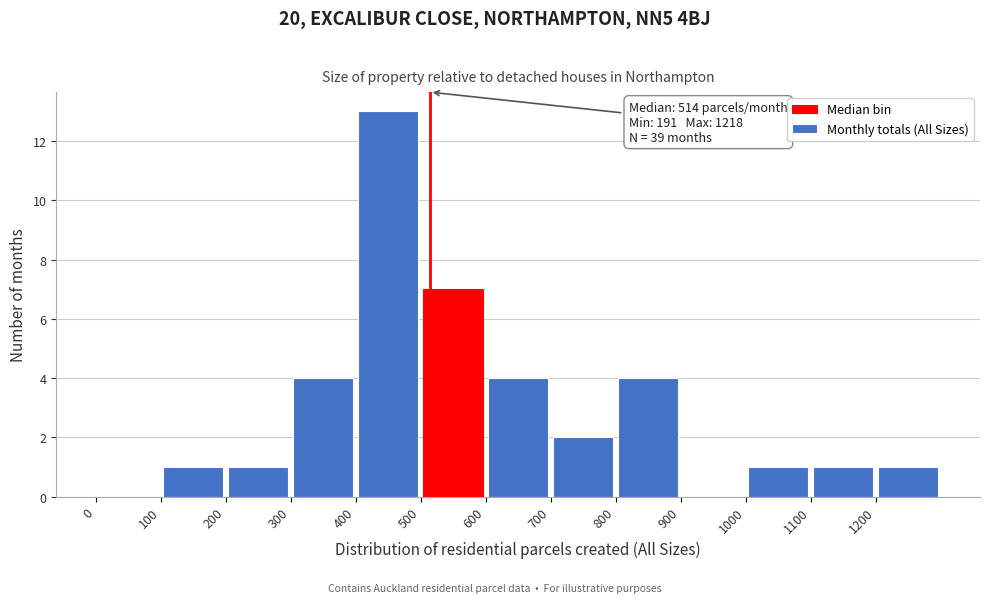

Over which range of the x-axis is the bar tallest?

400 to 500